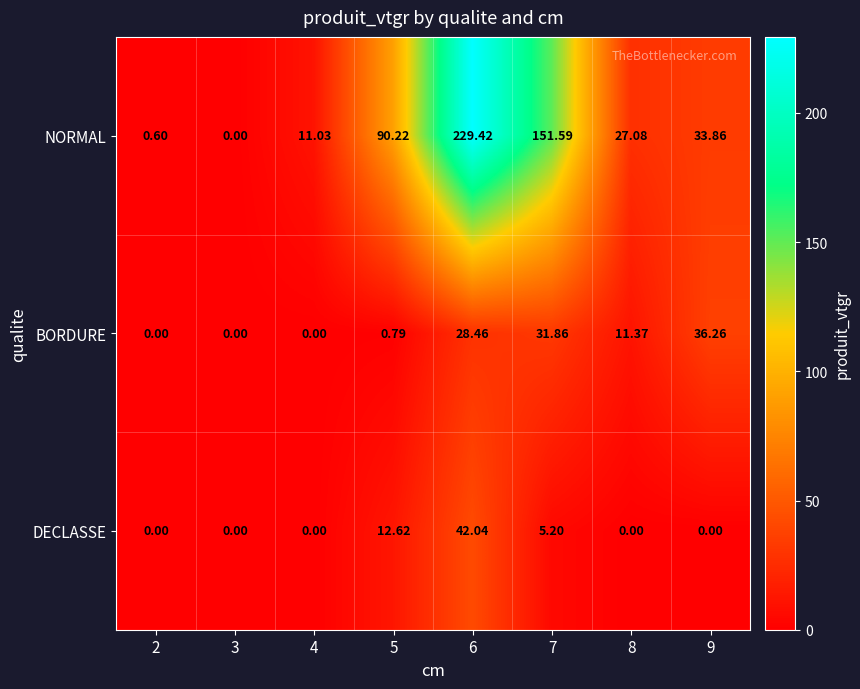

Between 3 and 9, which is larger?

9